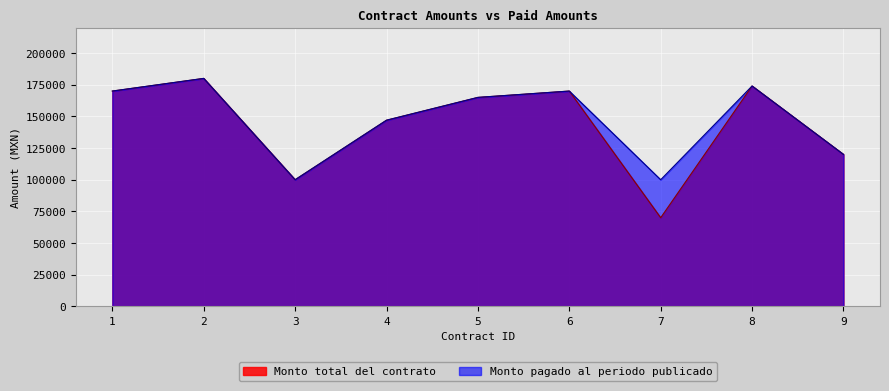

The value of Monto pagado al periodo publicado at 3 is 100000. True or false?

True